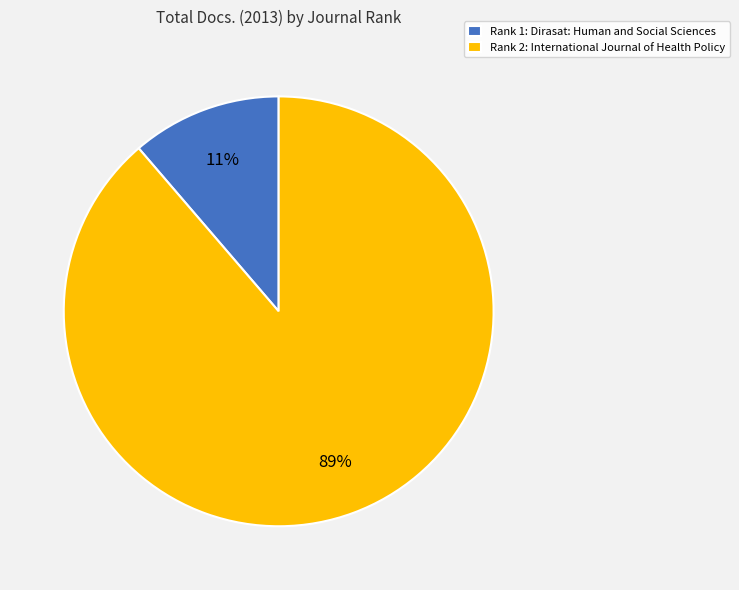

Which category has the smallest portion of the pie?

Rank 1: Dirasat: Human and Social Sciences